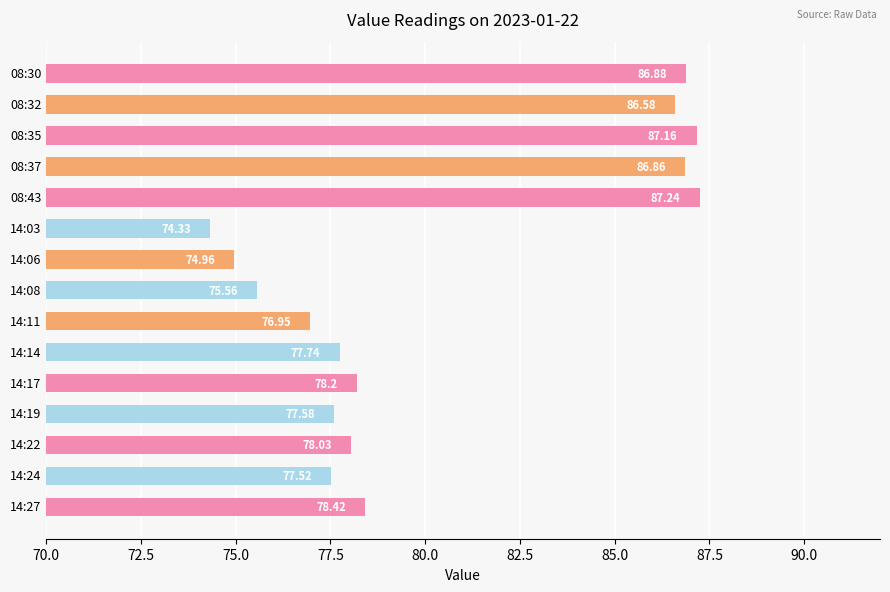

How many bars are there in total?

15